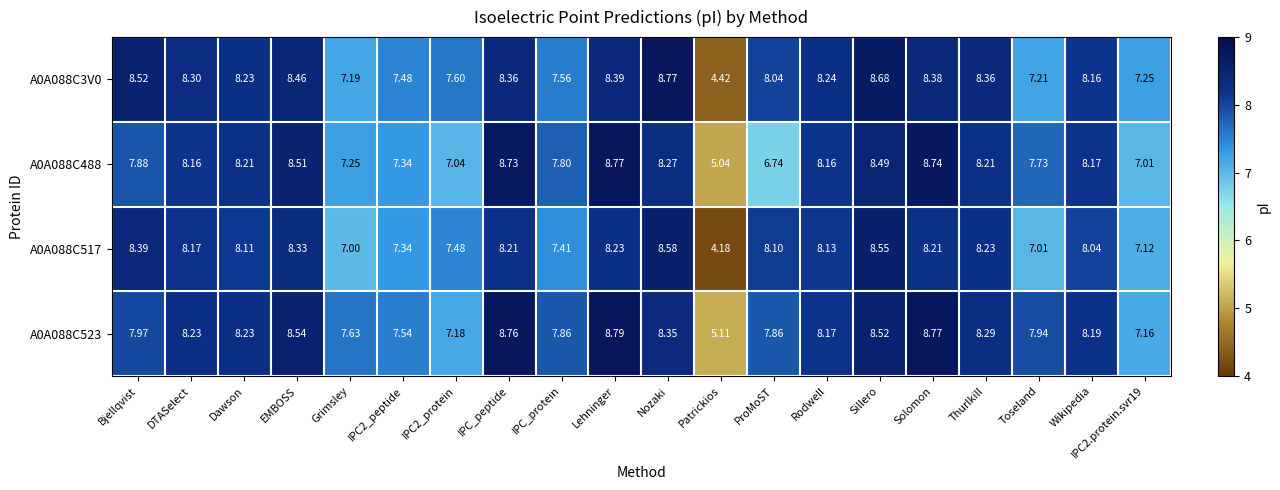

Which category has the highest value in the A0A088C488 series?

Lehninger